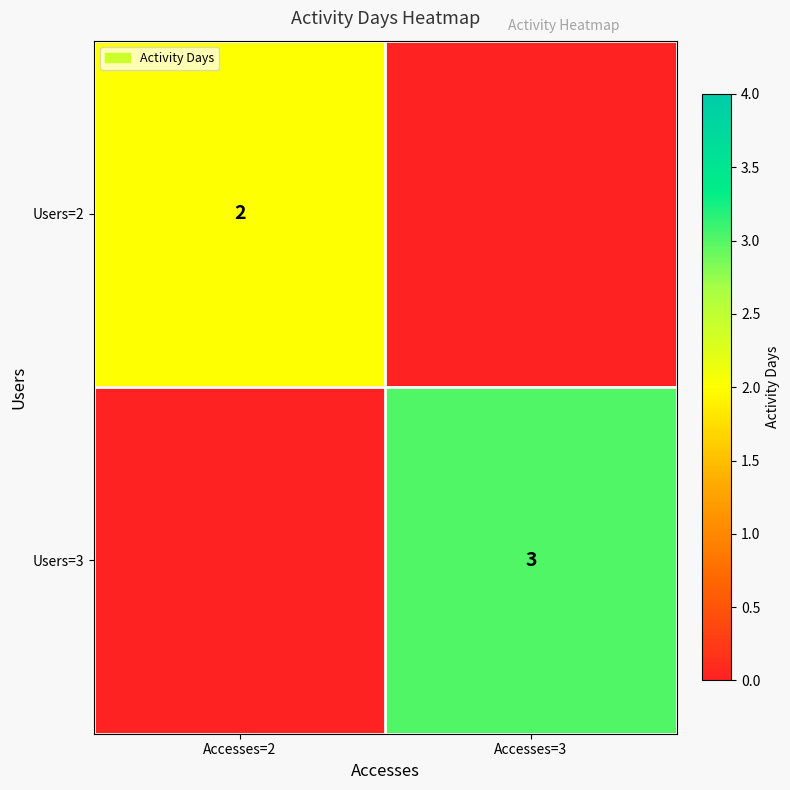

At which category is the sum across all series the highest?

Accesses=3